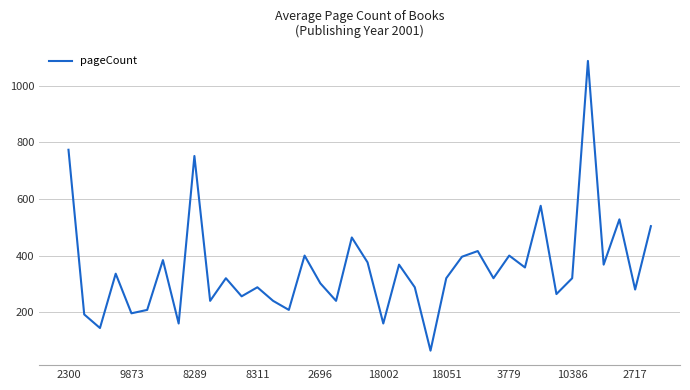

What is the smallest value displayed?

64